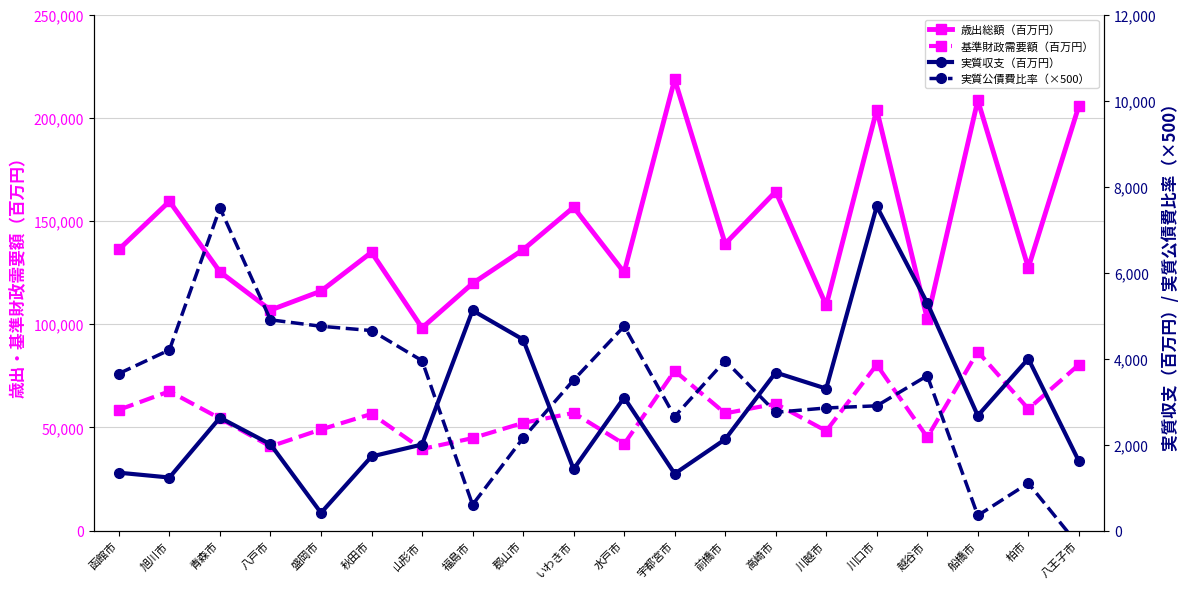

How many negative values does the 実質公債費比率（×500） series have?

1